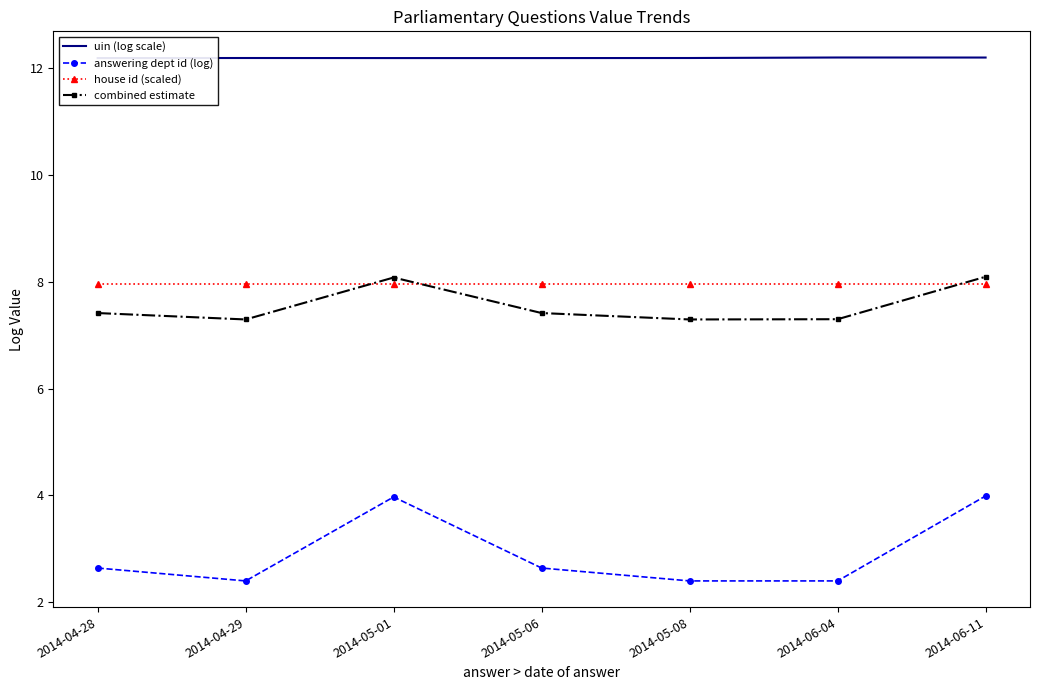

The uin (log scale) series shows 12.2 at 2014-04-29. True or false?

True